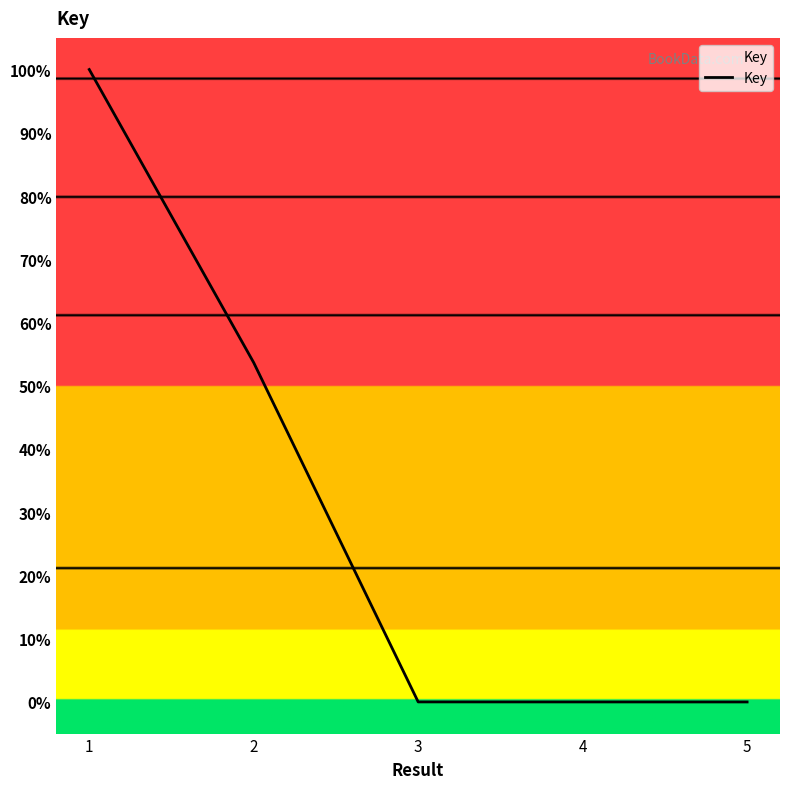

Between 4 and 2, which is larger?

2